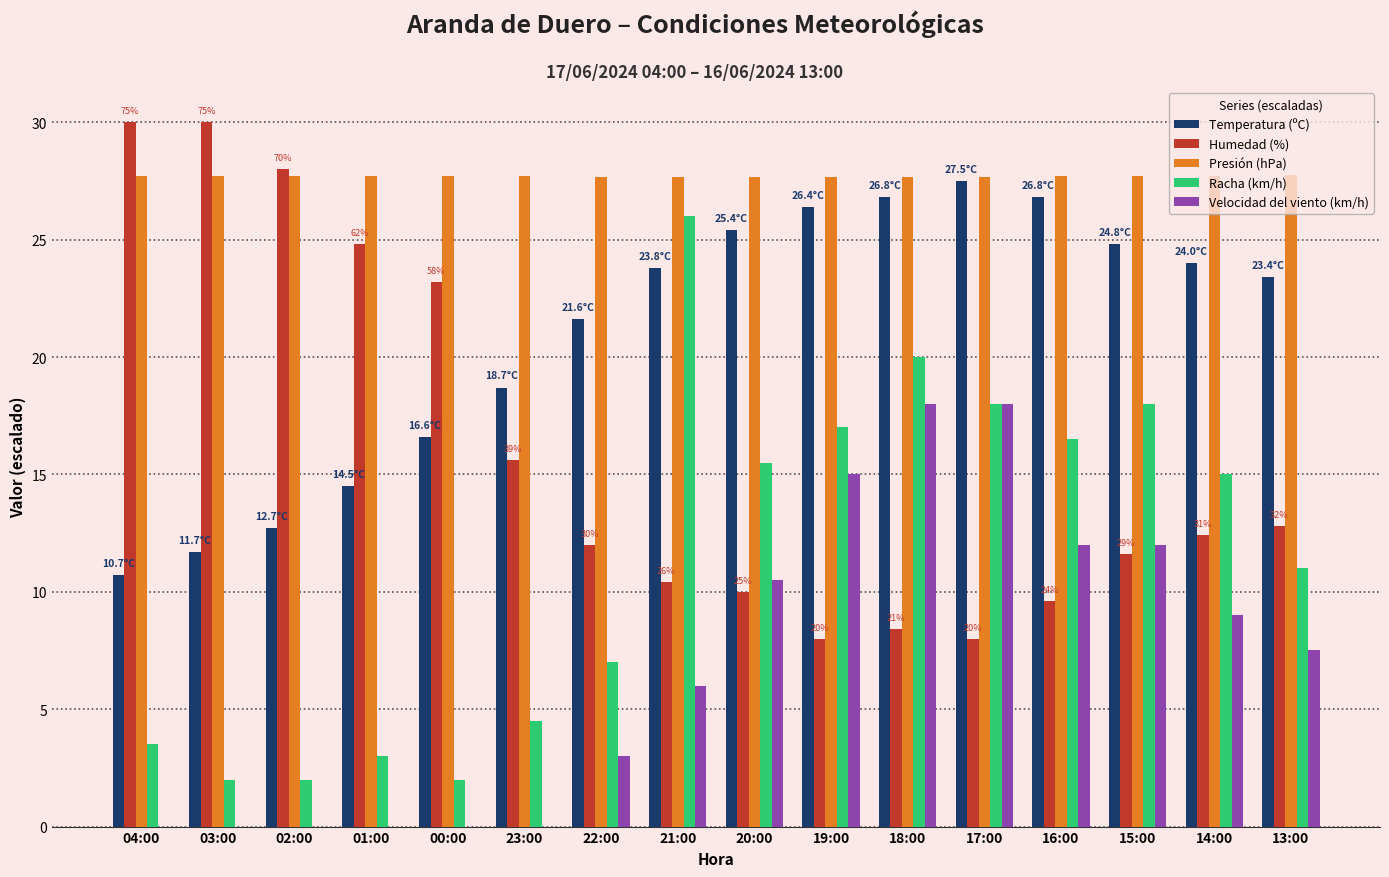

At which category is the sum across all series the highest?

18:00